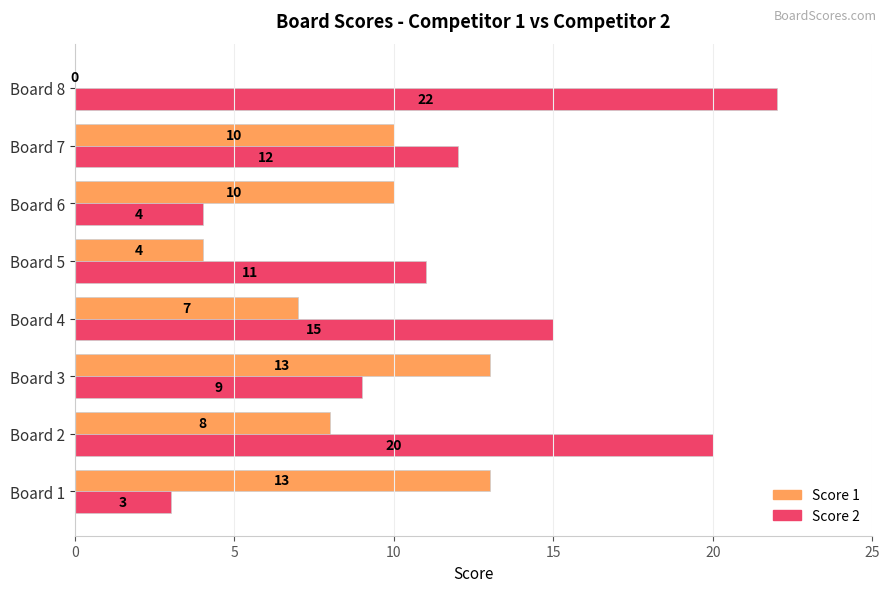

What is the sum of the Score 1 values at Board 4 and Board 2?

15